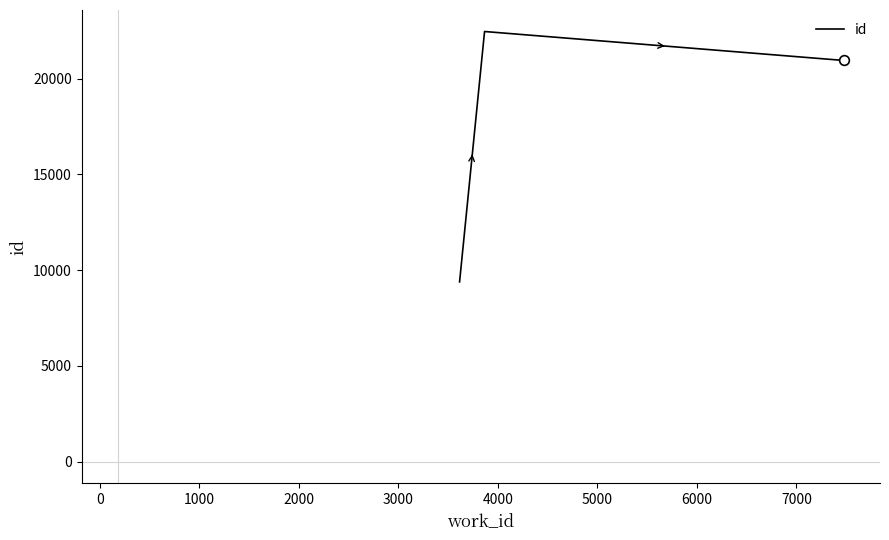

What is the smallest value displayed?

9388